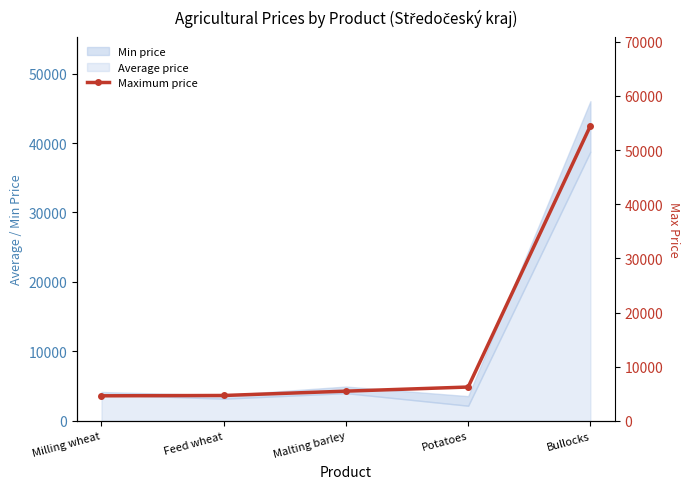

Reading left to right, transcribe all the data shown in this chart.

Milling wheat=4640	Feed wheat=4700	Malting barley=5500	Potatoes=6261	Bullocks=54500